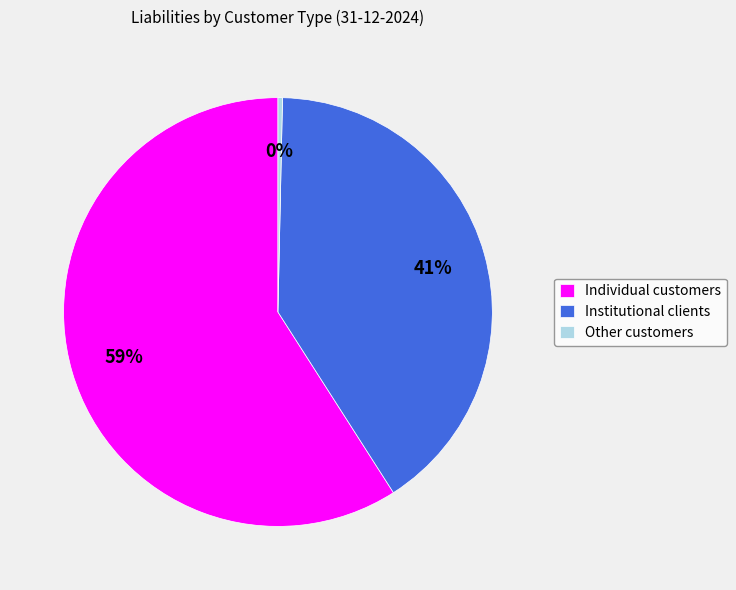

What is the majority slice?

Individual customers